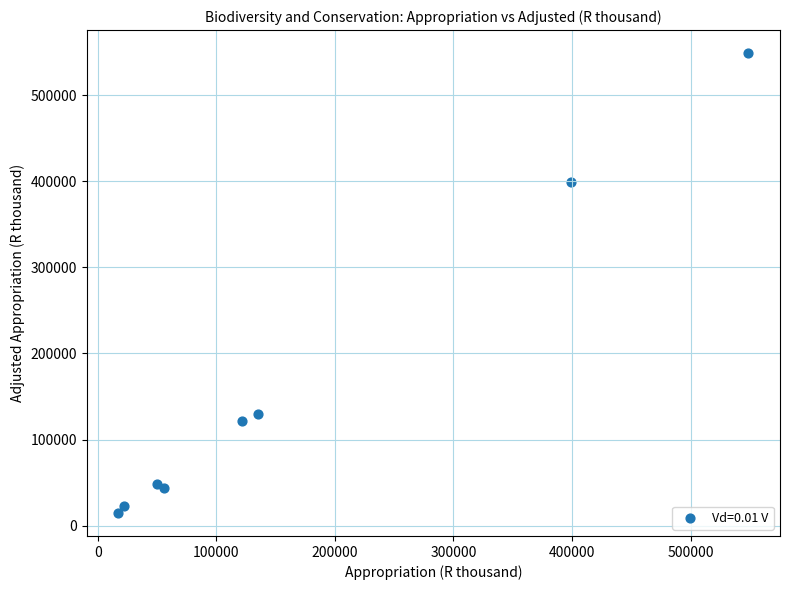

What Y value in the scatter plot is closest to 281717?

398698